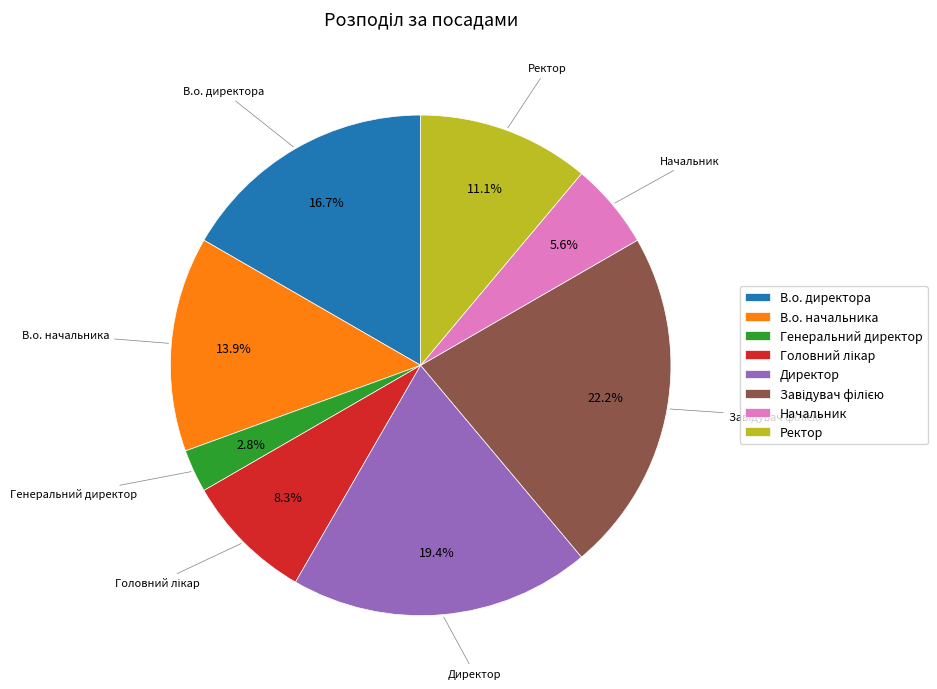

Is it true that Ректор is 11% of the pie?

True